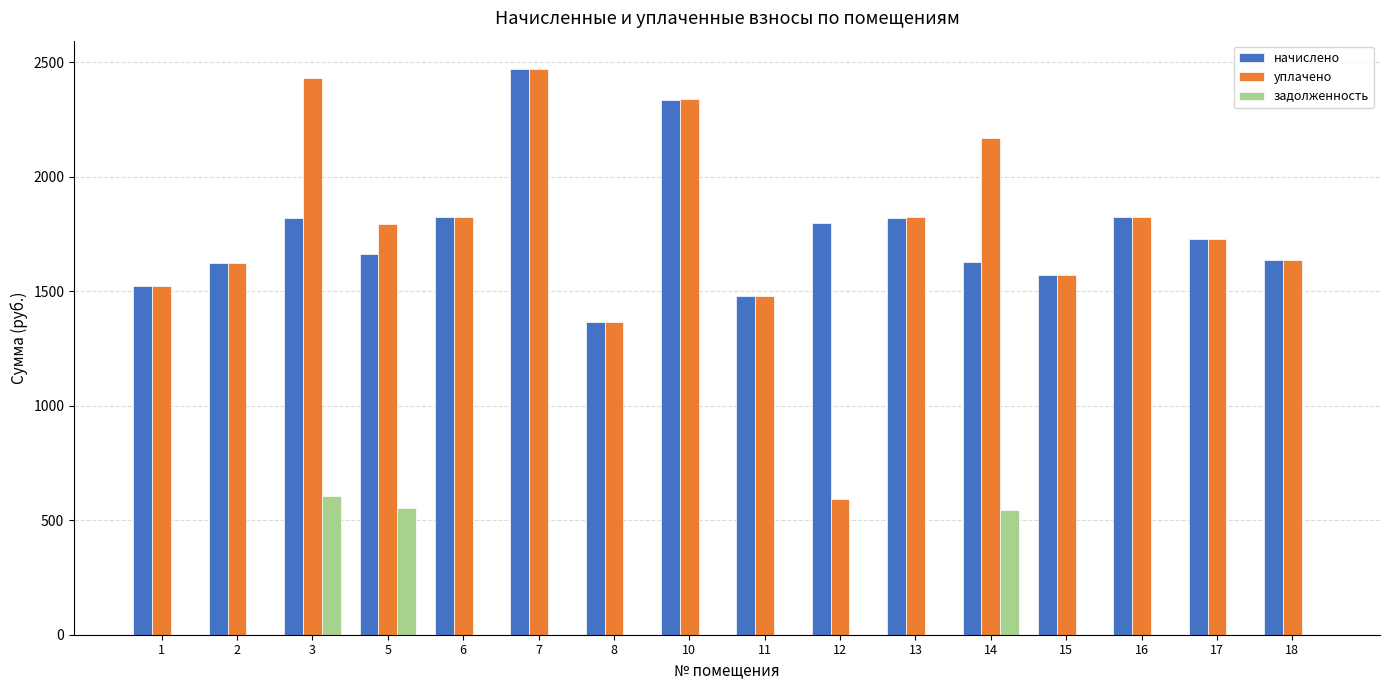

The value of уплачено at 14 is 2170.3. True or false?

True